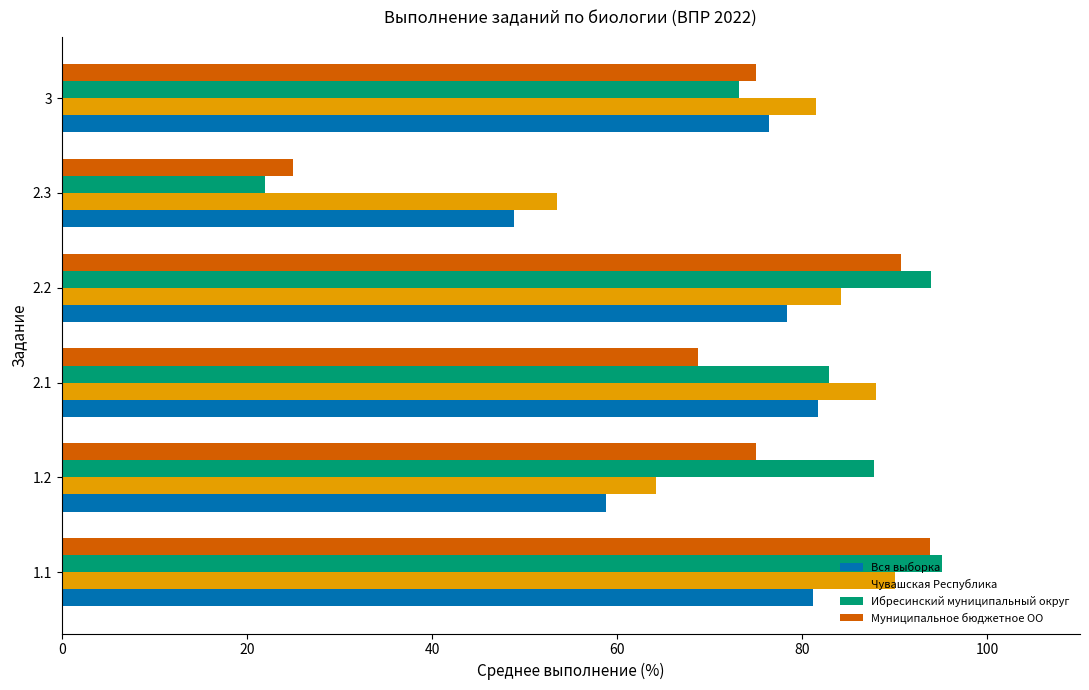

What is the minimum value for Вся выборка?

48.8